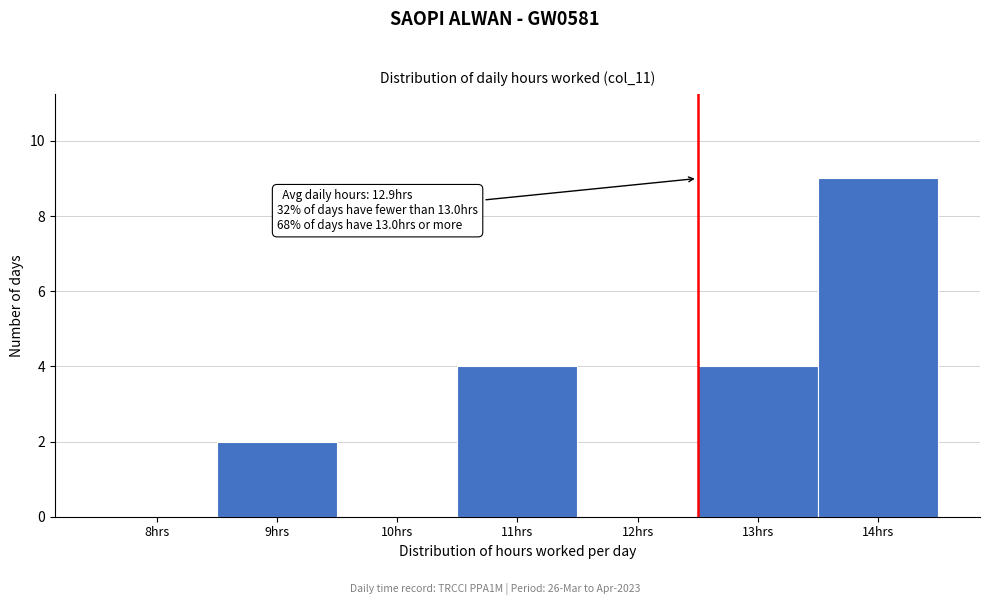

Reading right to left, list all the values displayed in this chart.

14hrs=9	13hrs=4	12hrs=0	11hrs=4	10hrs=0	9hrs=2	8hrs=0